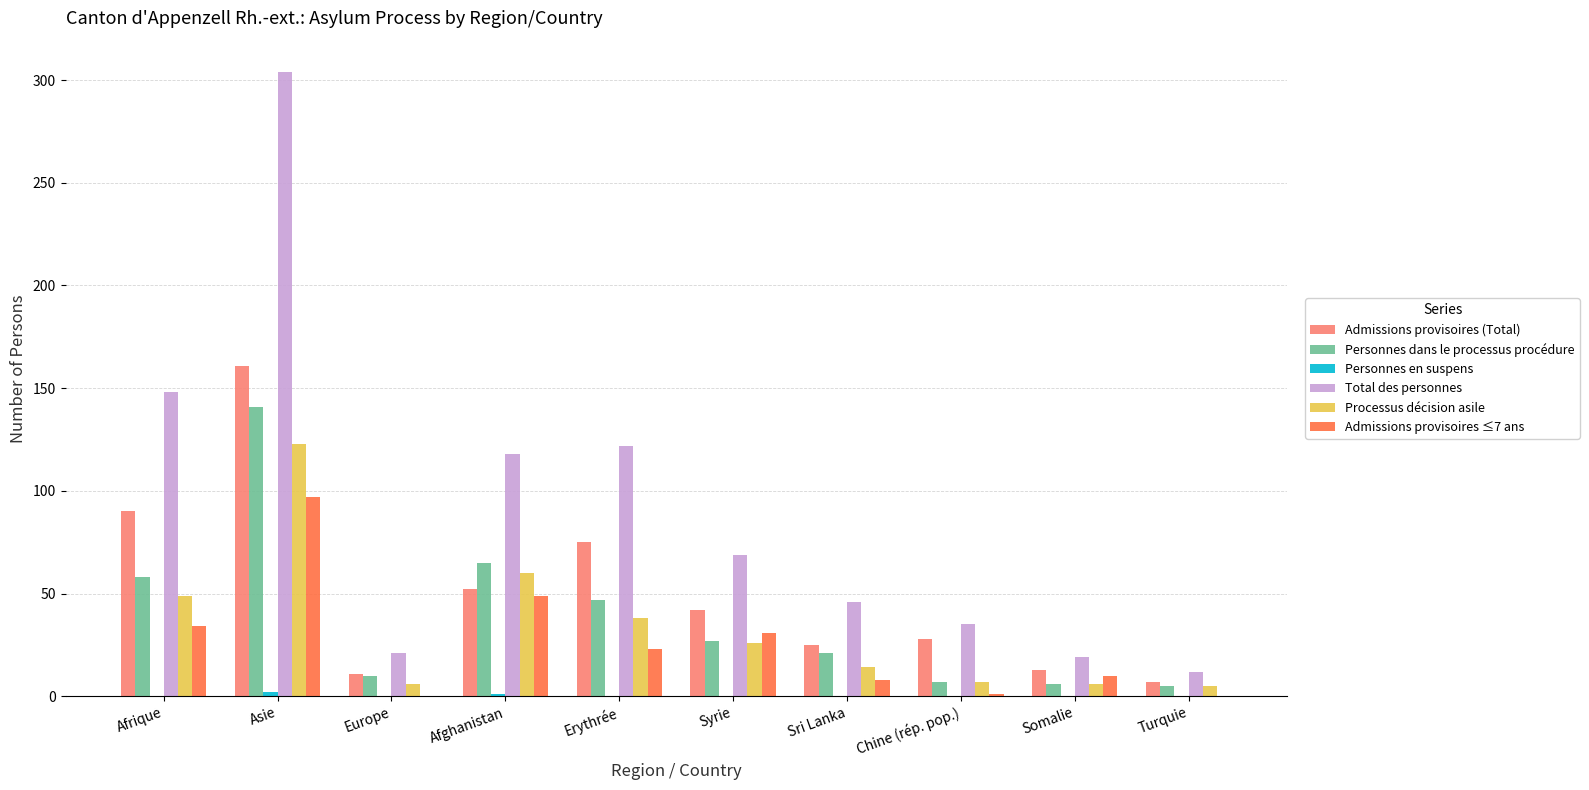

Is the value of Total des personnes at Syrie greater than the value of Personnes dans le processus procédure at Syrie?

Yes